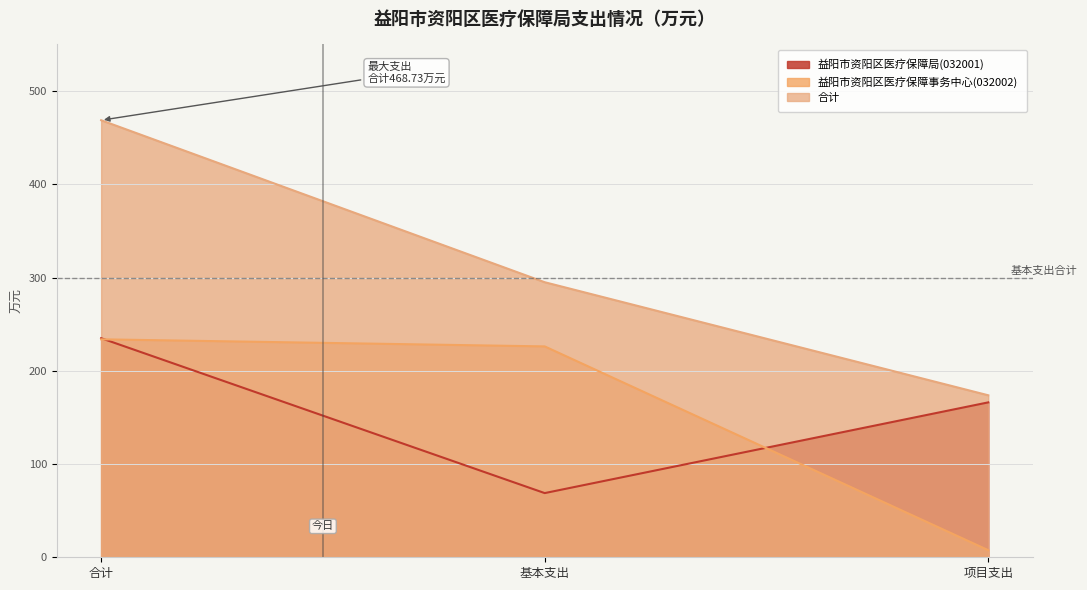

List the series in order of their peak value, lowest first.

益阳市资阳区医疗保障事务中心(032002), 益阳市资阳区医疗保障局(032001), 合计